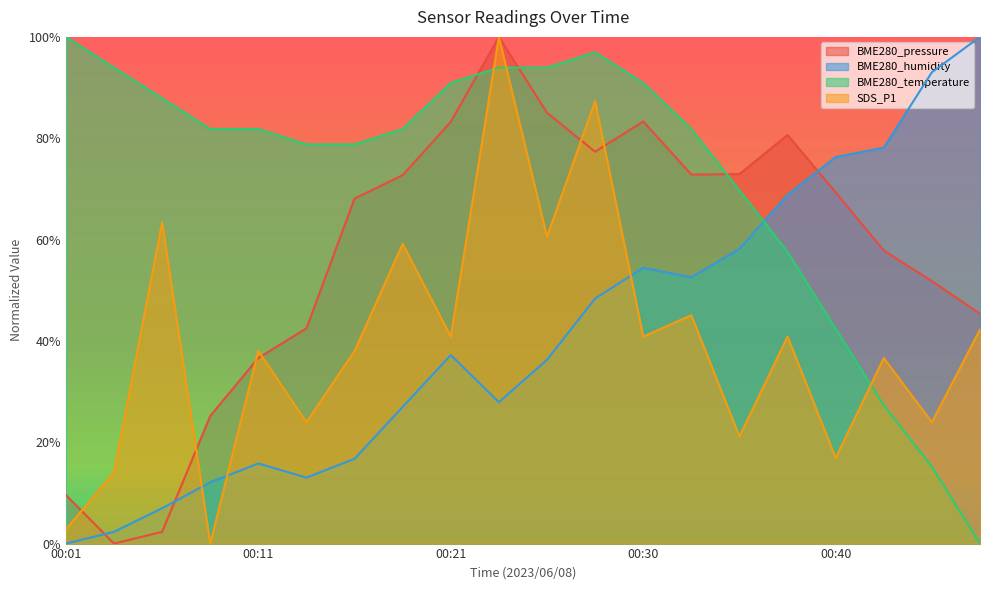

Where is the first local maximum for BME280_humidity?

00:11